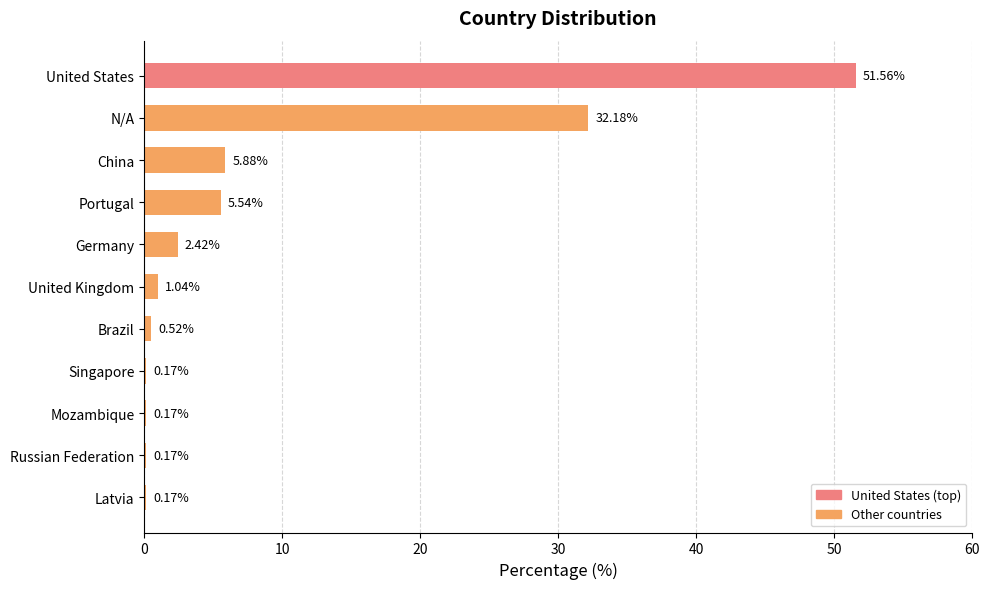

Which has a higher value, Brazil or United Kingdom?

United Kingdom